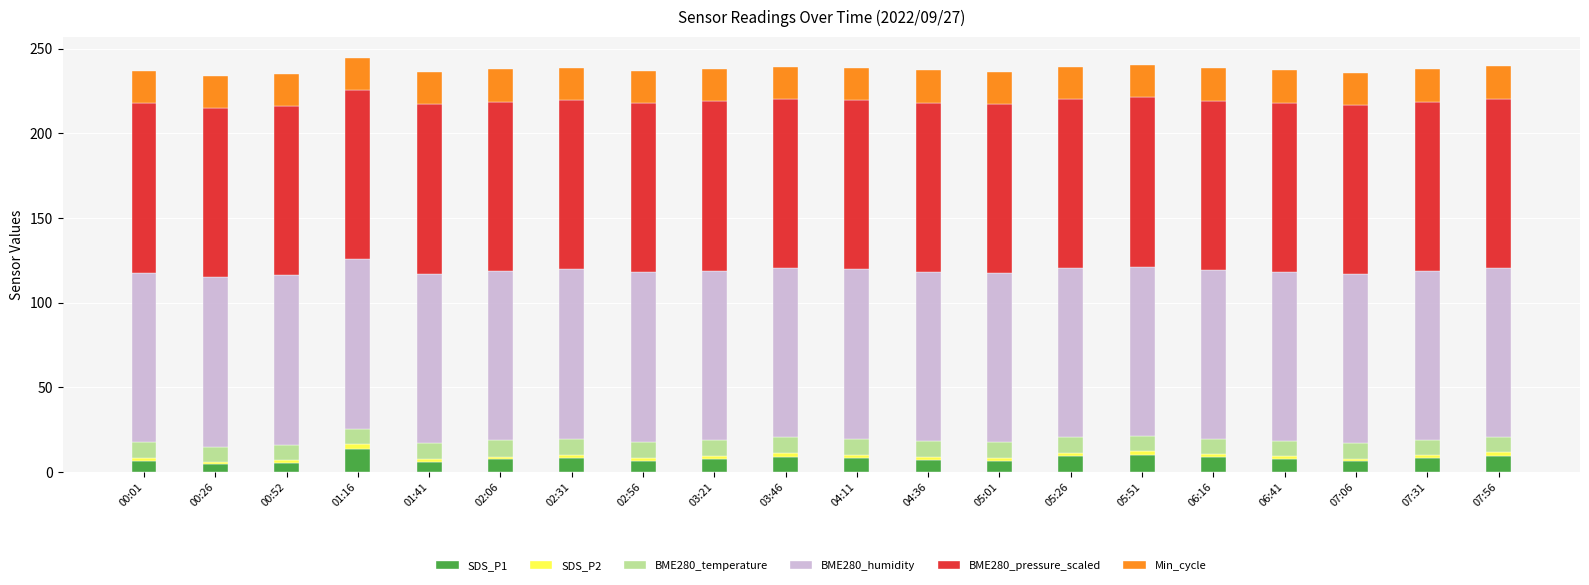

What is the maximum value for SDS_P1?

13.6